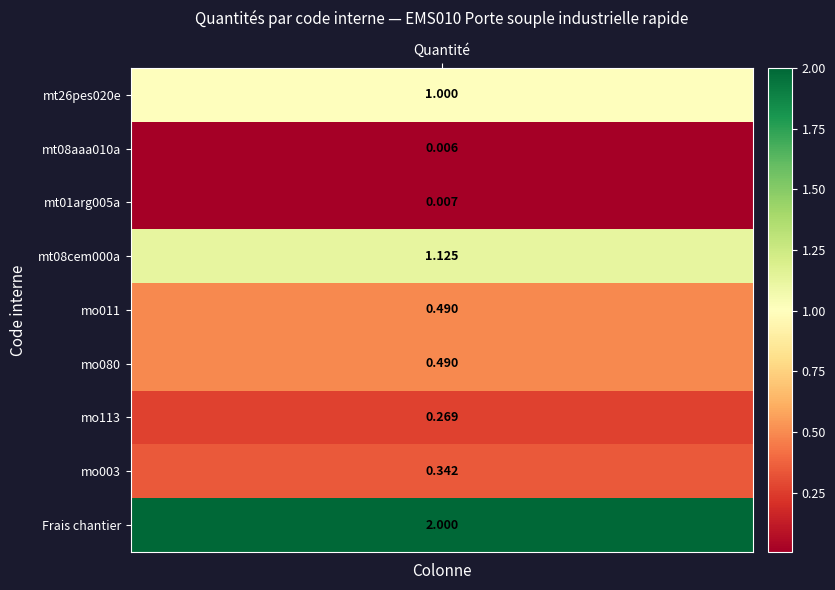

What is the difference between the Quantité values at 4 and 7?

0.1